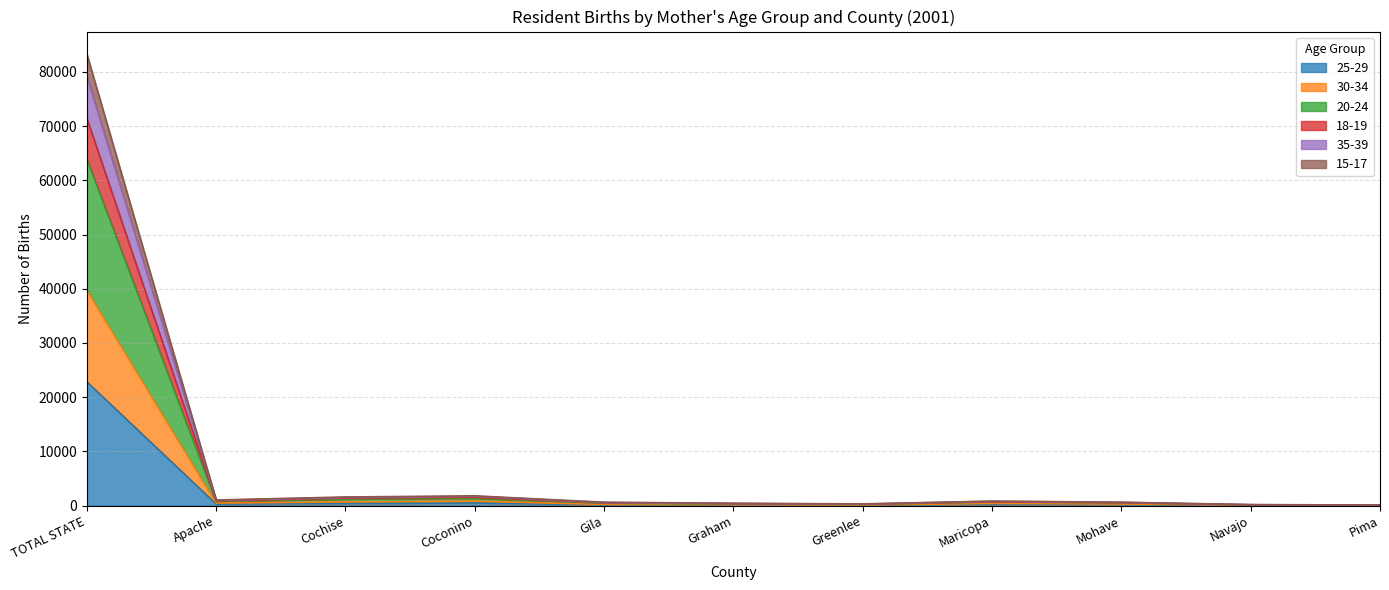

What are all the series names shown in the legend?

25-29, 30-34, 20-24, 18-19, 35-39, 15-17